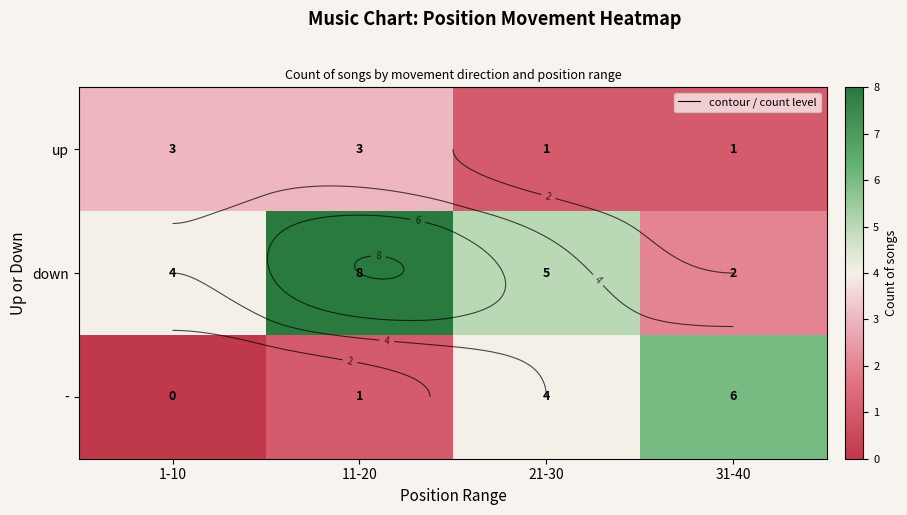

List the labels in order of down value, largest first.

11-20, 21-30, 1-10, 31-40